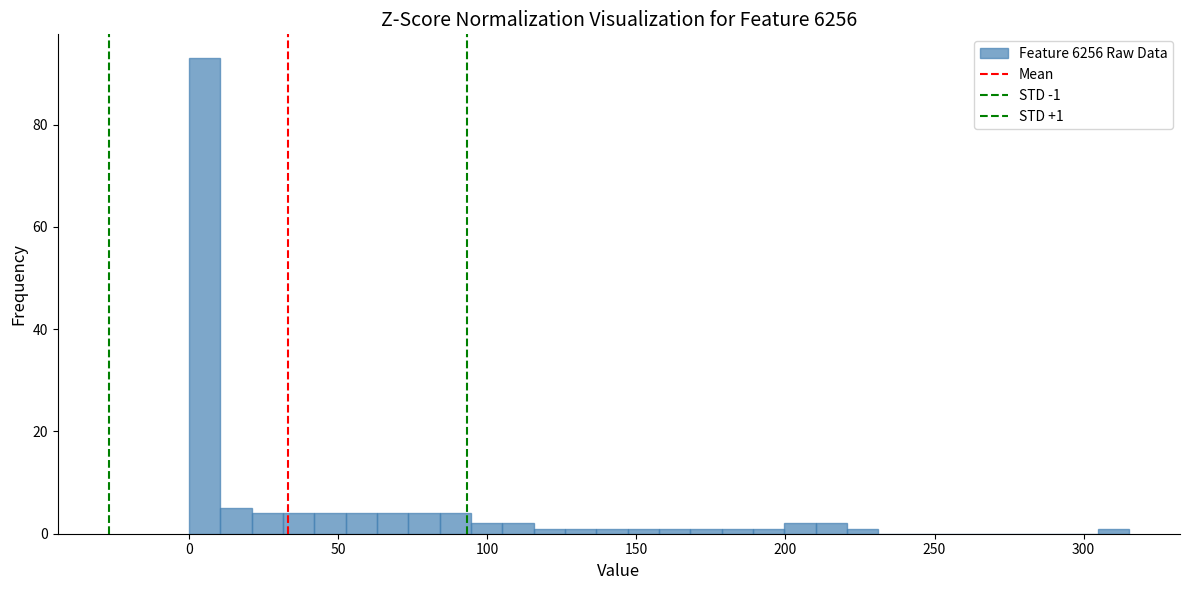

Around what value on the x-axis is the tallest bar? Give the approximate position of its centre, as read against the axis.

5